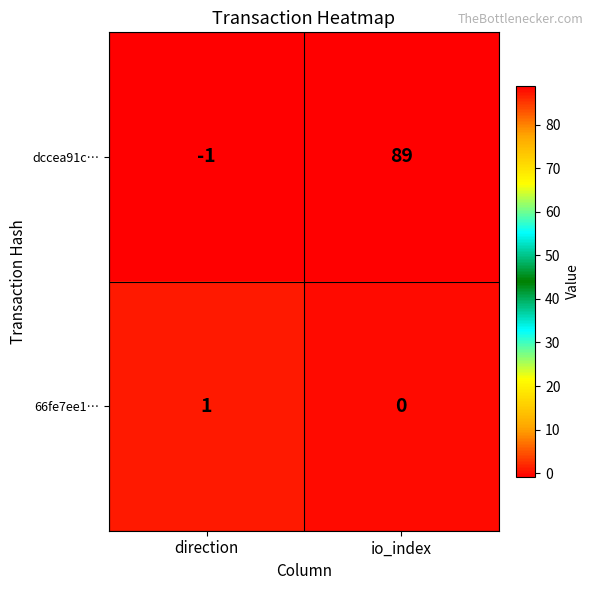

What is the minimum value shown in the chart?

-1